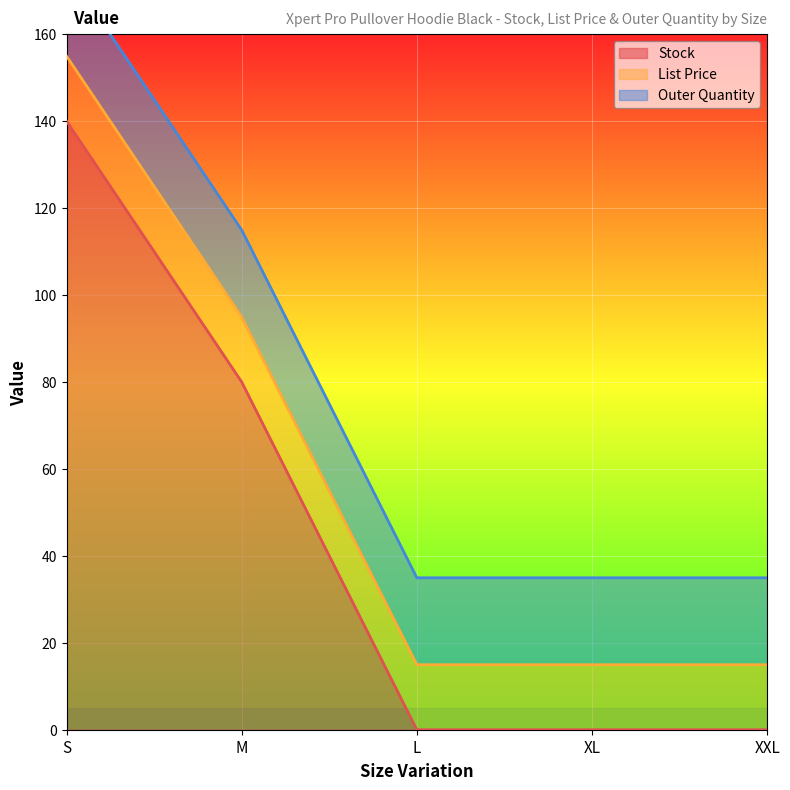

What is the label of the 3rd point from the left?

L